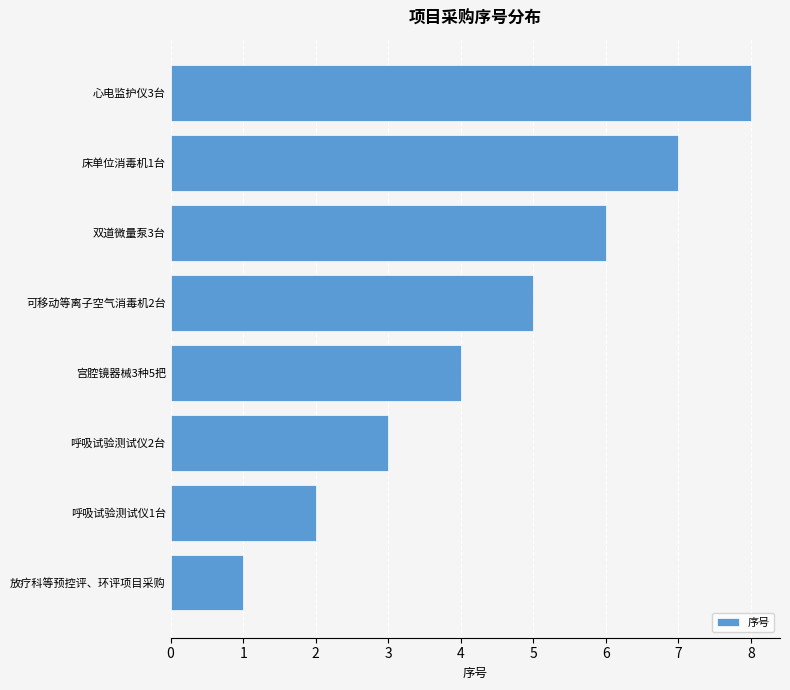

Approximately how many times larger is the value at 宫腔镜器械3种5把 compared to 呼吸试验测试仪1台?

2.0